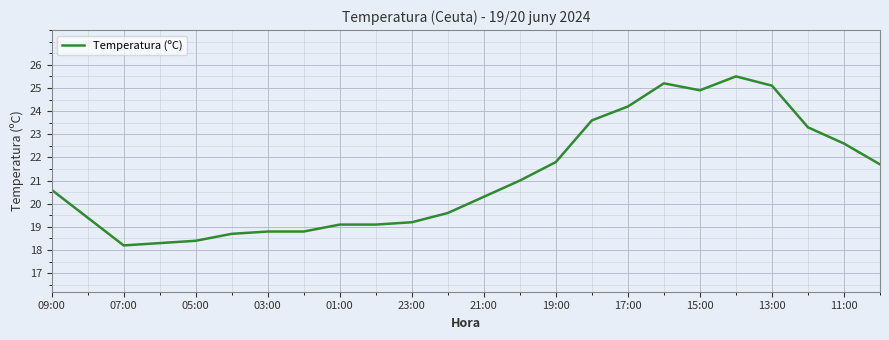

What is the sum of all values?

507.4